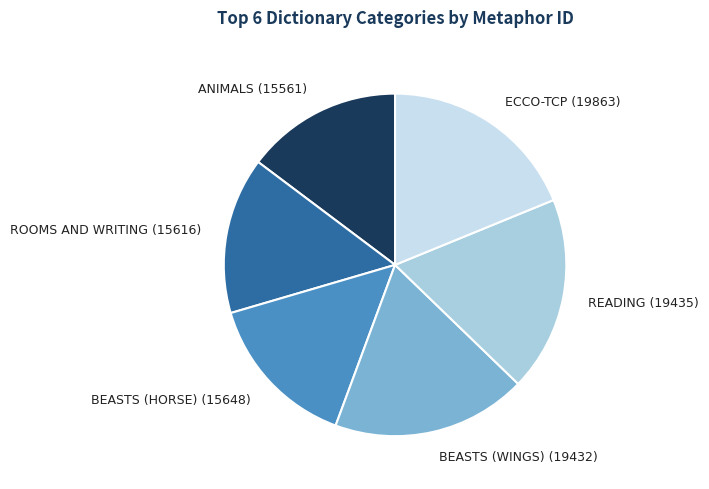

Is there any slice that represents more than half of the pie?

No